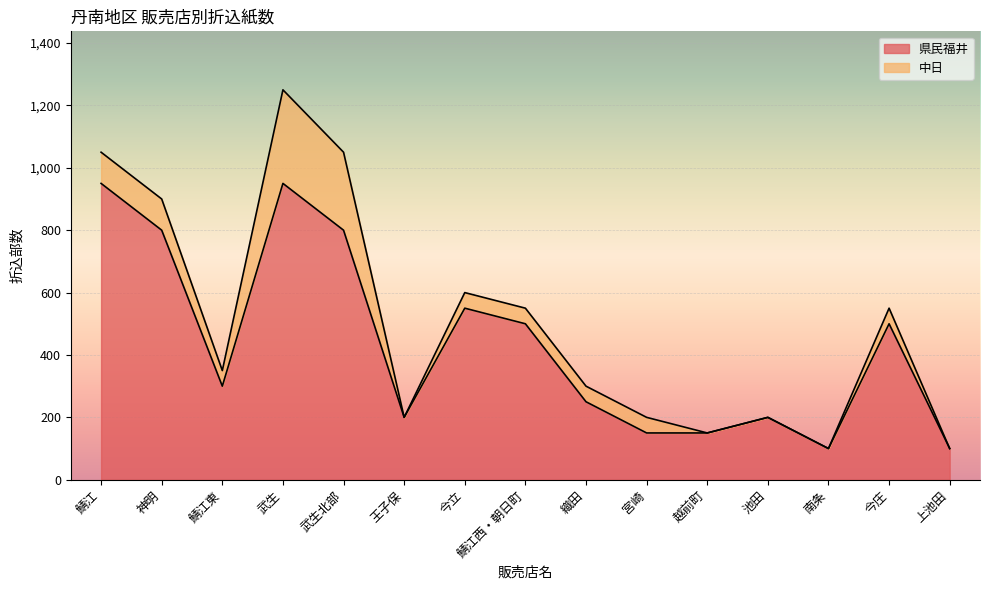

Reading left to right, what are all the values shown in this chart?

950	800	300	950	800	200	550	500	250	150	150	200	100	500	100